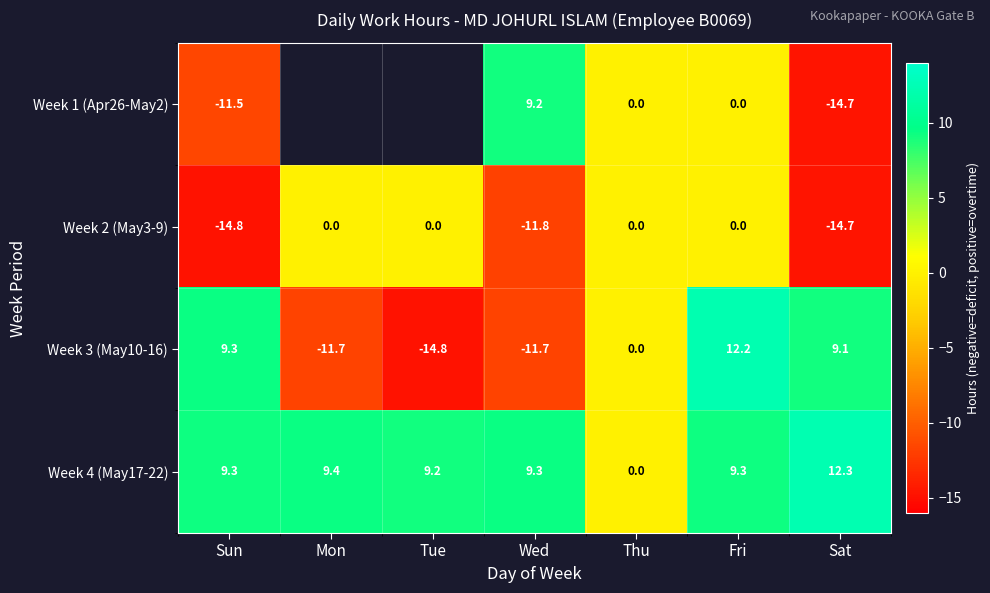

Is the value of Week 1 (Apr26-May2) at Wed greater than the value of Week 2 (May3-9) at Wed?

Yes